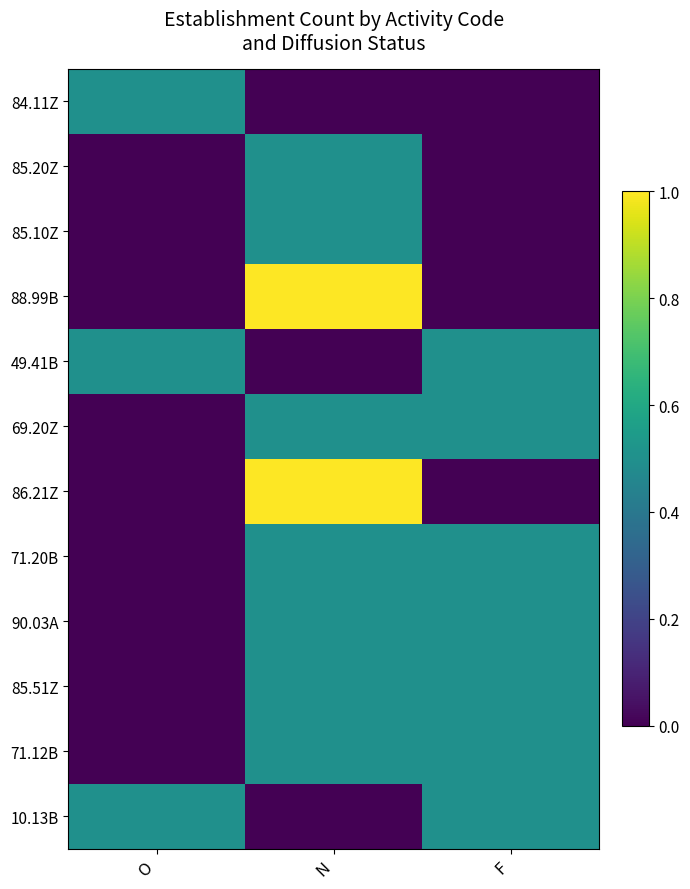

What is the difference between the highest and lowest values at F?

0.5